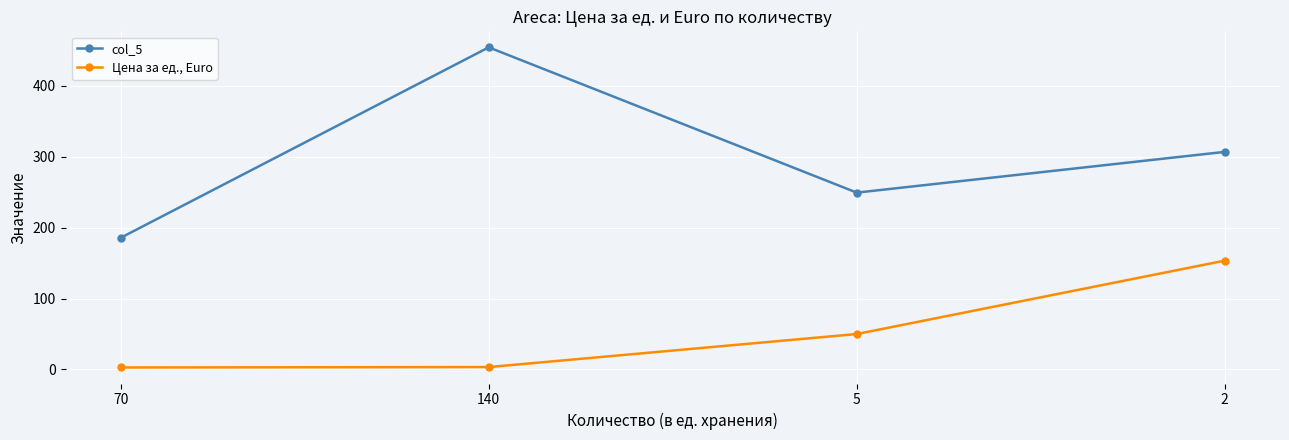

Is it true that col_5 equals 249.4 at 5?

True